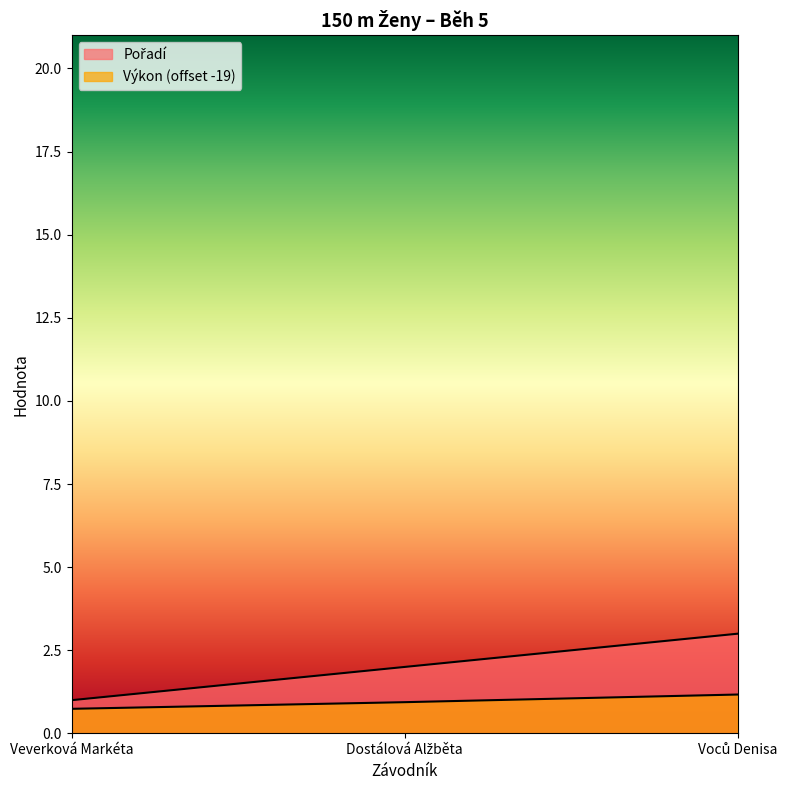

Read the Výkon value at Dostálová Alžběta.

0.9